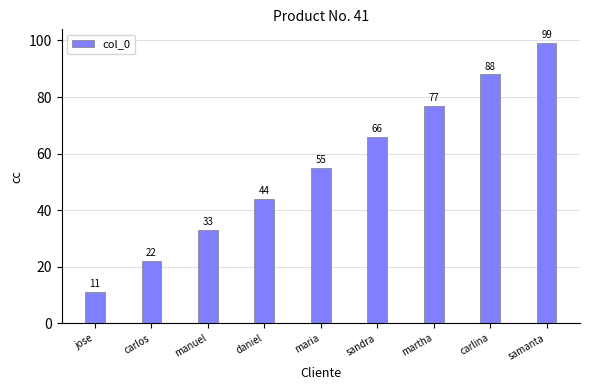

What is the value of the 8th bar from the left?

88